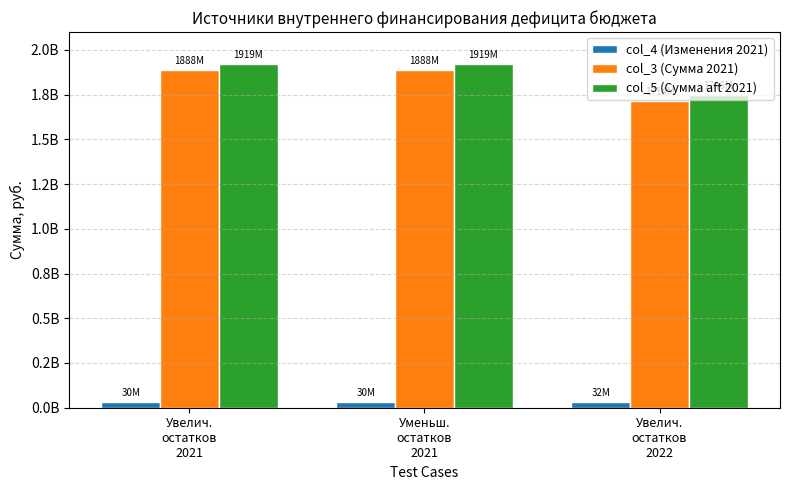

What are all the series names shown in the legend?

col_4 (Изменения 2021), col_3 (Сумма 2021), col_5 (Сумма aft 2021)